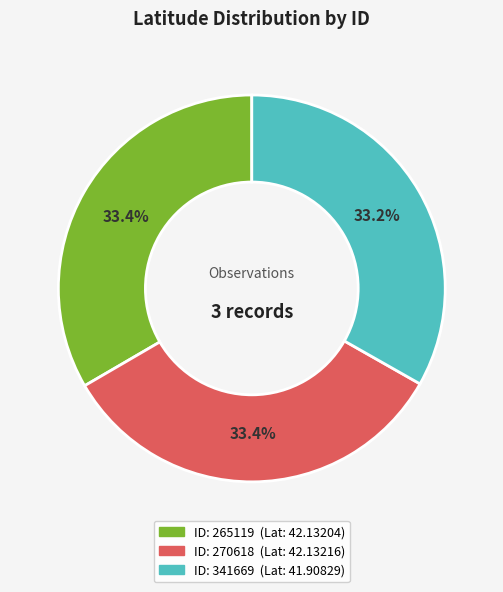

Does any single category account for the majority?

No